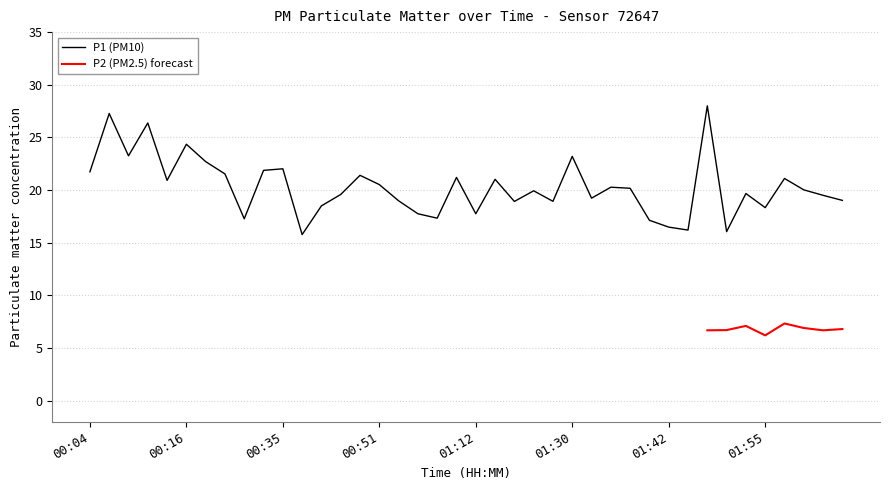

Rank the categories by value from lowest to highest.

00:38, 01:50, 01:45, 01:42, 01:39, 00:27, 01:07, 01:02, 01:12, 01:55, 00:40, 01:17, 01:24, 00:54, 02:05, 01:32, 02:03, 00:46, 01:52, 01:19, 02:00, 01:37, 01:35, 00:51, 00:14, 01:14, 01:58, 01:09, 00:48, 00:24, 00:04, 00:29, 00:35, 00:19, 01:30, 00:09, 00:16, 00:11, 00:06, 01:47